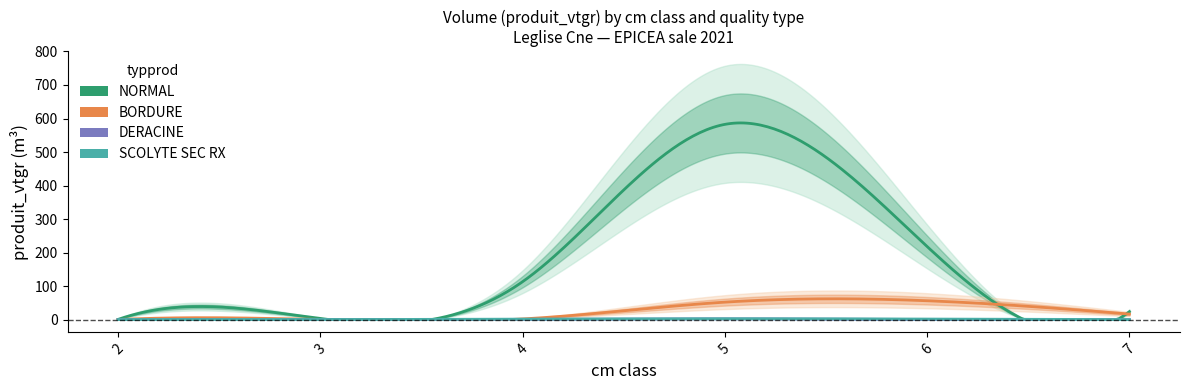

How many values in the BORDURE series are below 2?

3